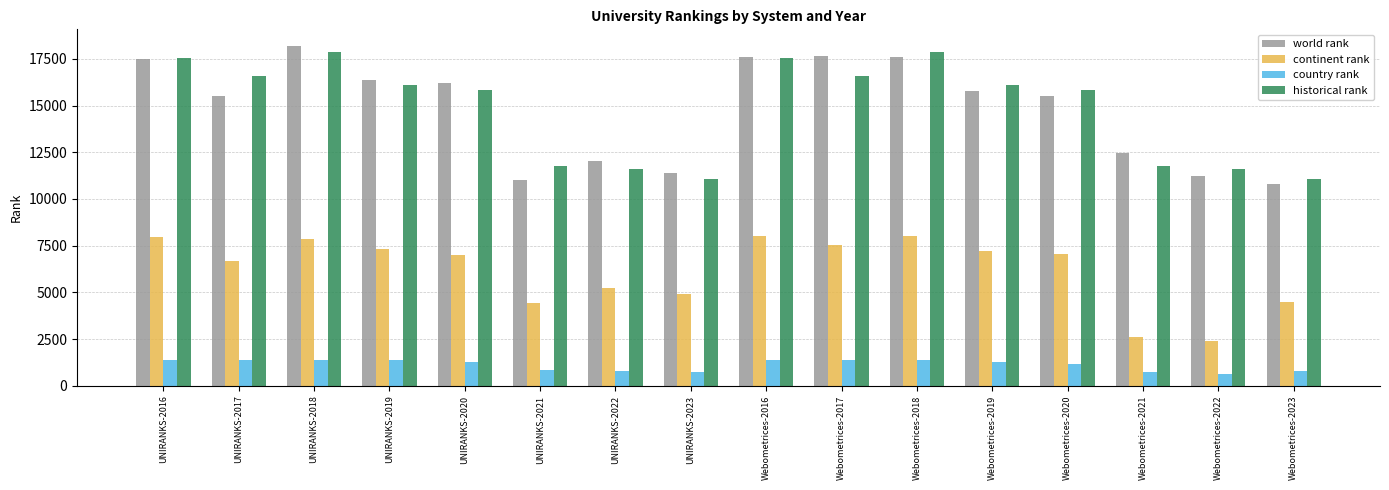

What is the spread (max minus min) of values at UNIRANKS-2019?

15015